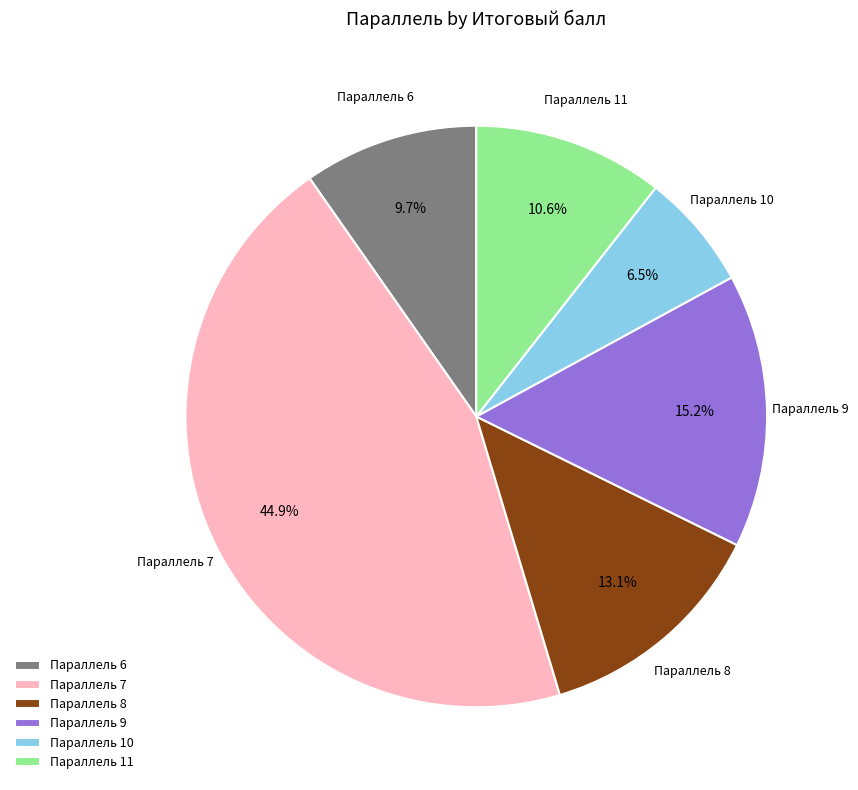

Which has a higher value, Параллель 8 or Параллель 11?

Параллель 8